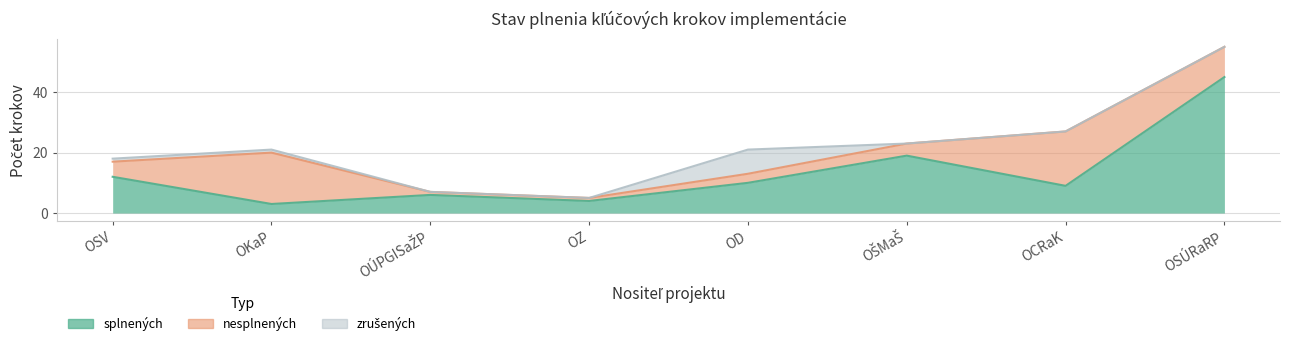

What is the difference between the nesplnených values at OŠMaŠ and OCRaK?

14